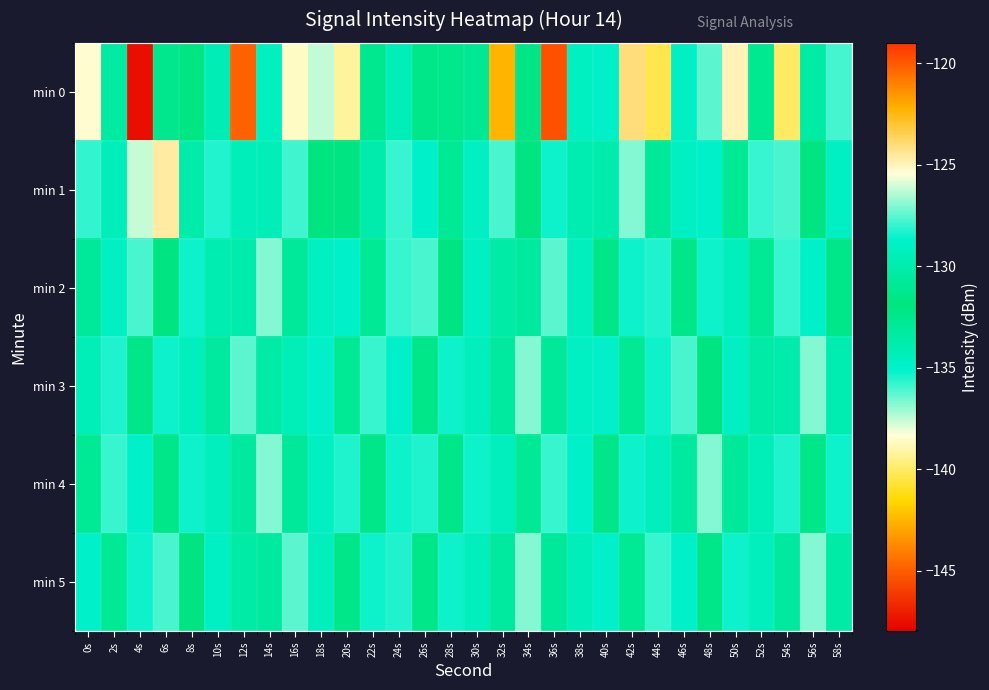

Between 14s and 34s, which series saw the biggest shift?

min 3